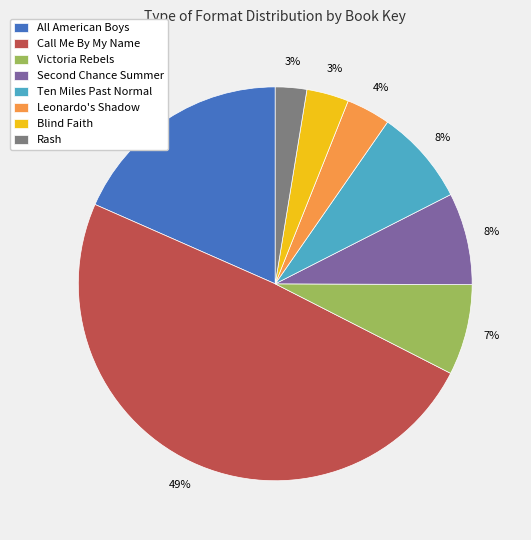

Which category has the biggest portion of the pie?

Call Me By My Name